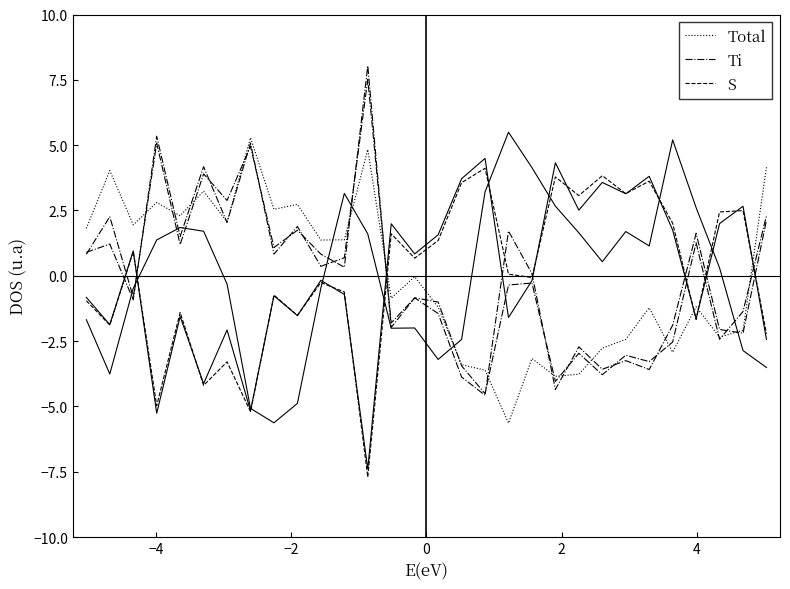

How many lines are shown in the chart?

6